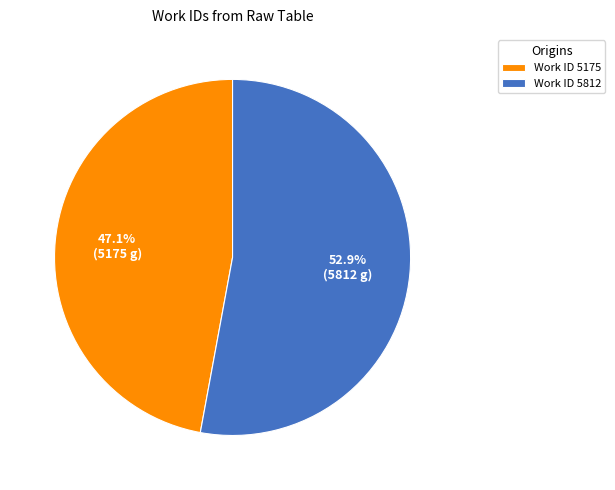

Which has a higher value, Work ID 5175 or Work ID 5812?

Work ID 5812